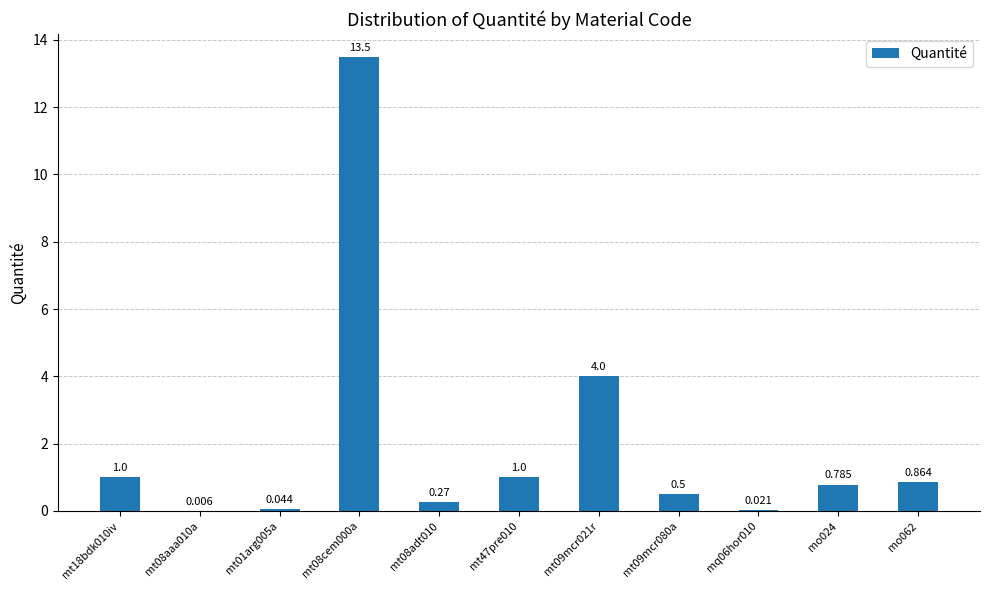

Are the bars horizontal?

No